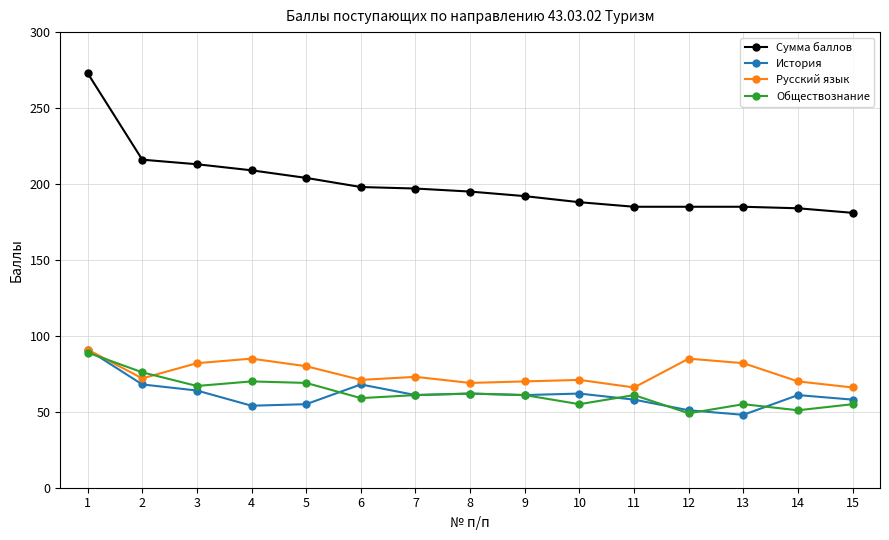

At 2, list the series in order from largest to smallest.

Сумма баллов, Обществознание, Русский язык, История